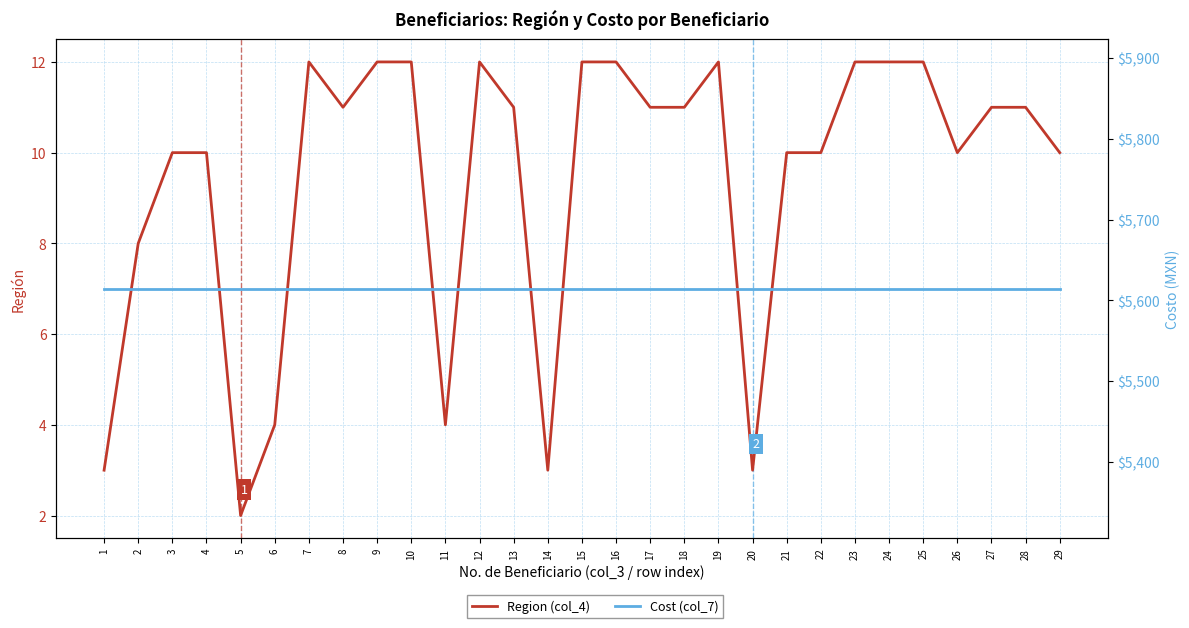

List the series in order of their peak value, highest first.

Cost (col_7), Region (col_4)